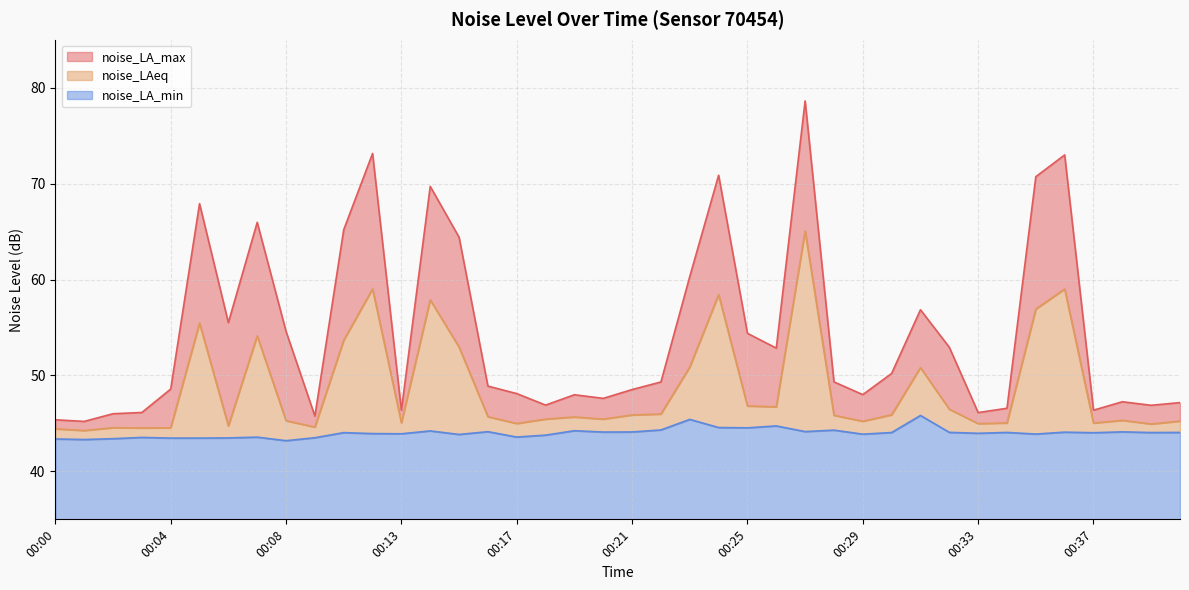

Does the chart have visible grid lines?

Yes